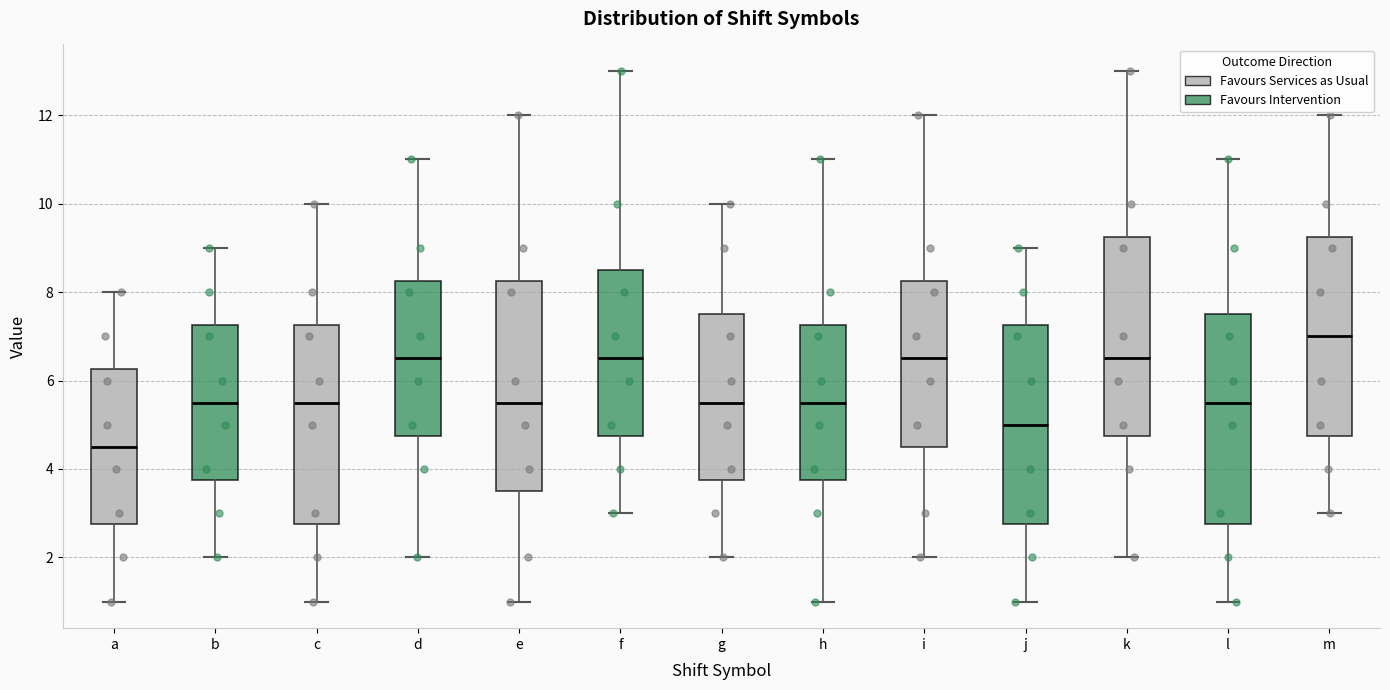

Which box's median line is the lowest?

a